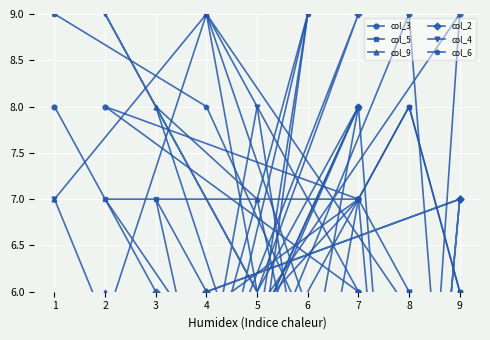

At which label does col_3 first exceed 5?

7